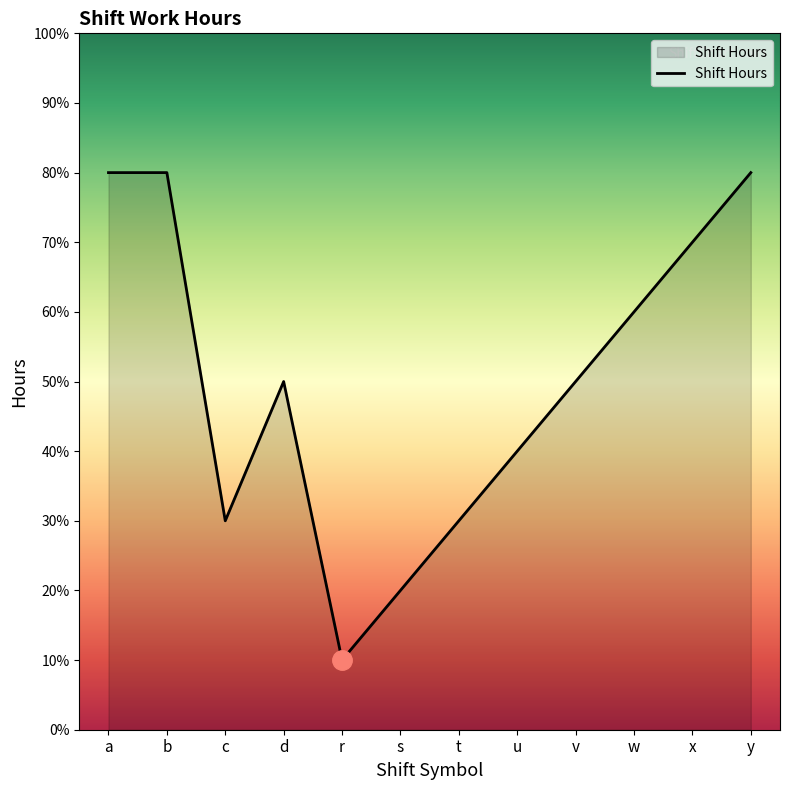

The value at y is 12. True or false?

False